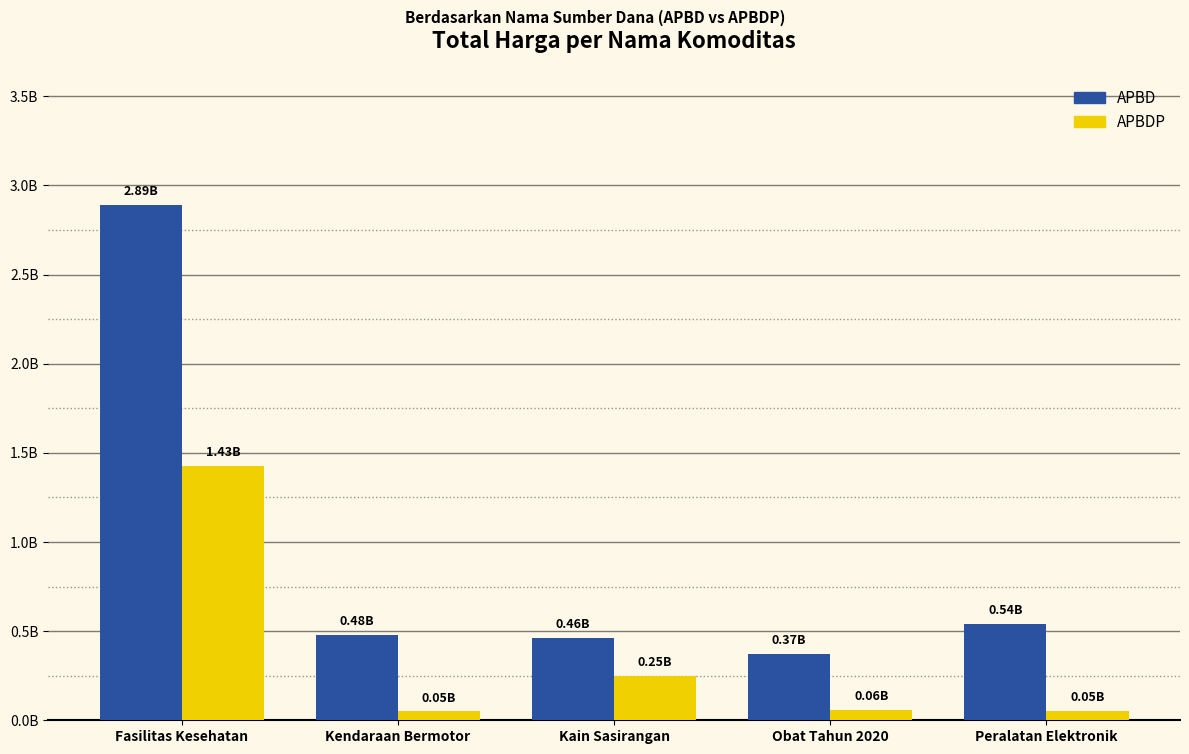

What are all the series names shown in the legend?

APBD, APBDP